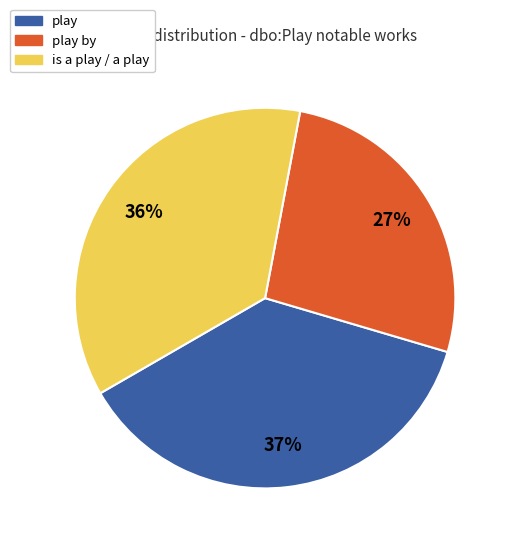

To the nearest percent, what is the average slice percentage?

33%